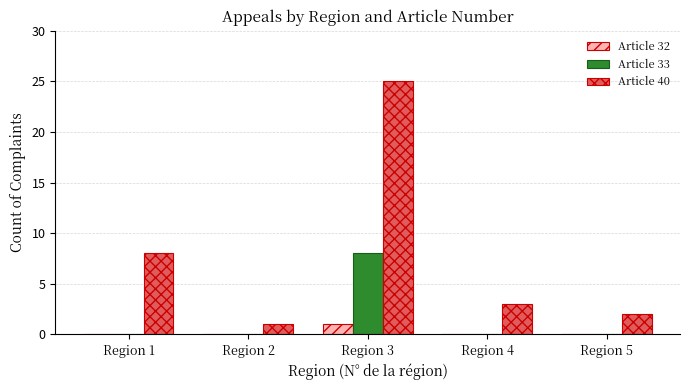

The value of Article 33 at Region 5 is 0. True or false?

True